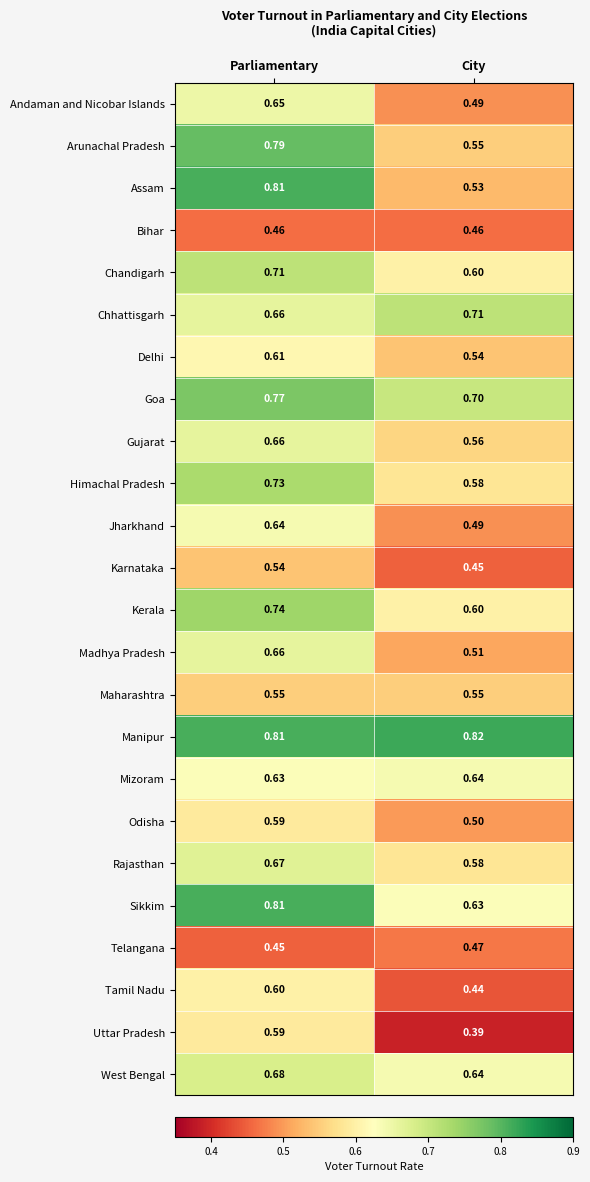

Which series has the largest range (max minus min)?

Assam